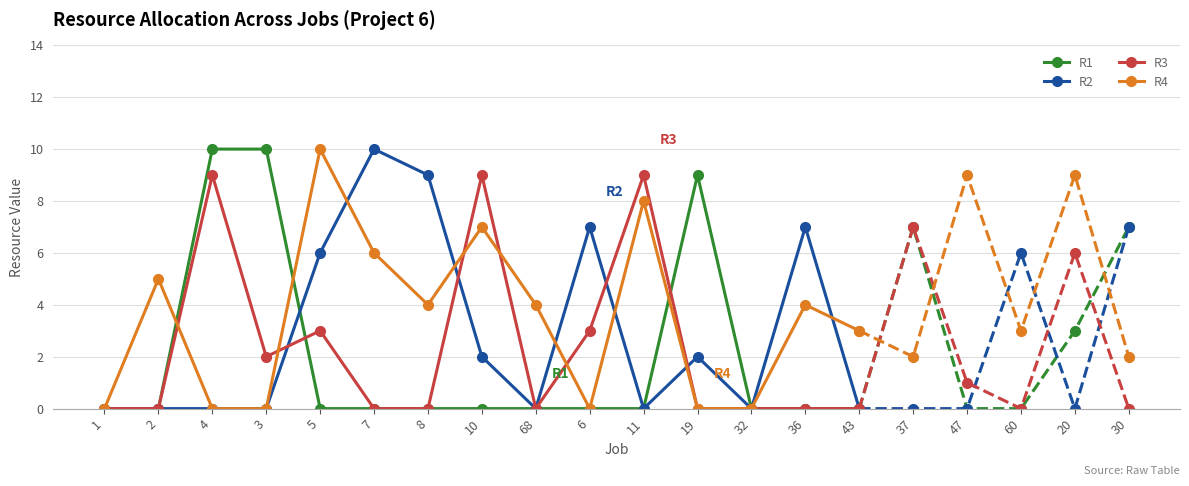

The value of R3 at 19 is 0. True or false?

True